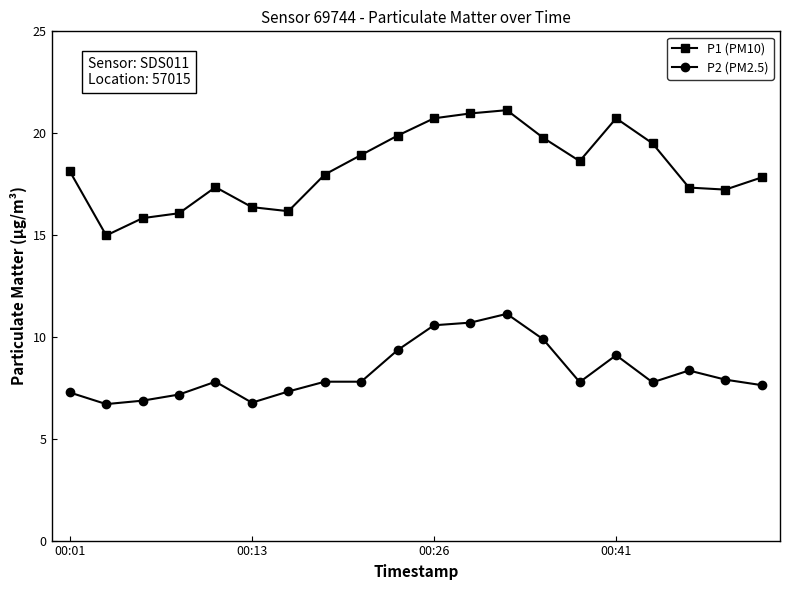

True or false: P1 (PM10) and P2 (PM2.5) intersect in this chart.

False